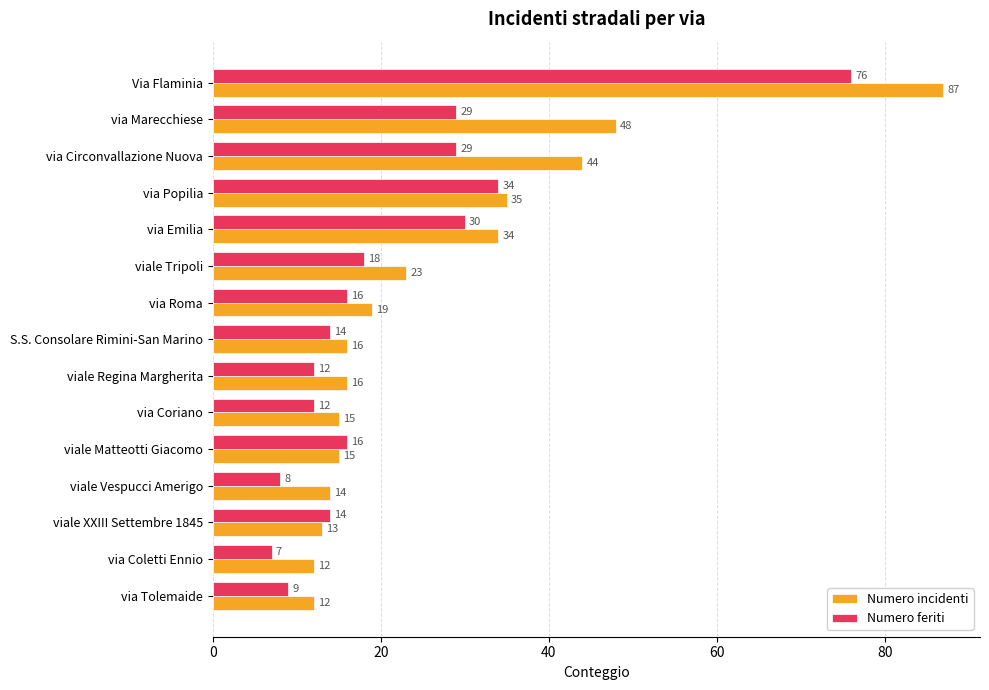

Is it true that Numero feriti equals 38 at via Circonvallazione Nuova?

False